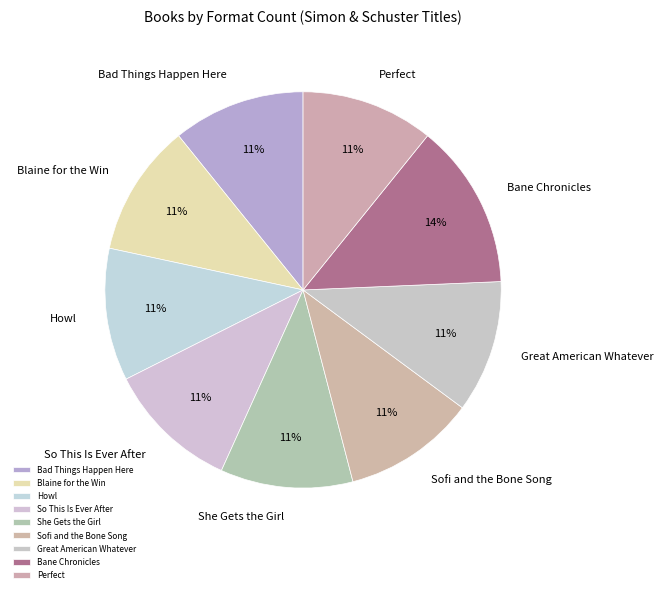

What is the ratio of the value at Bad Things Happen Here to the value at Sofi and the Bone Song?

1.0